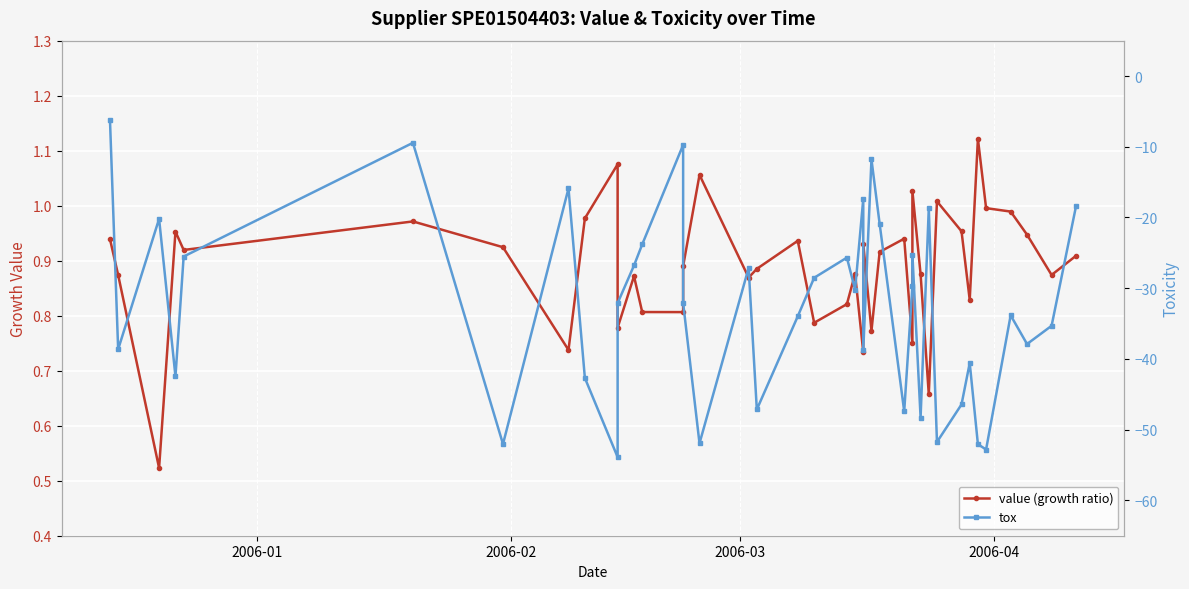

What is the smallest value displayed?

-53.9